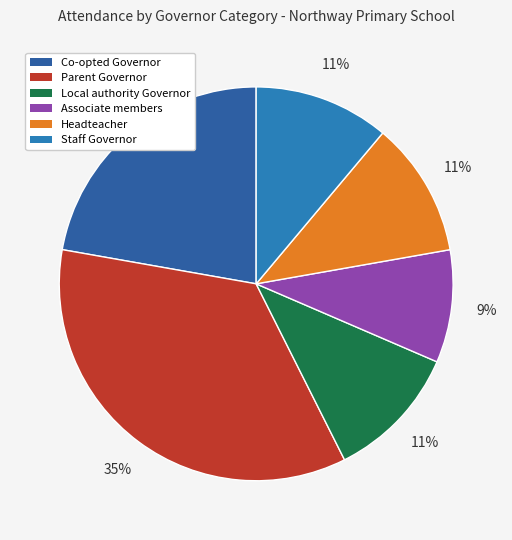

Combined, do Local authority Governor and Parent Governor account for over 50%?

No